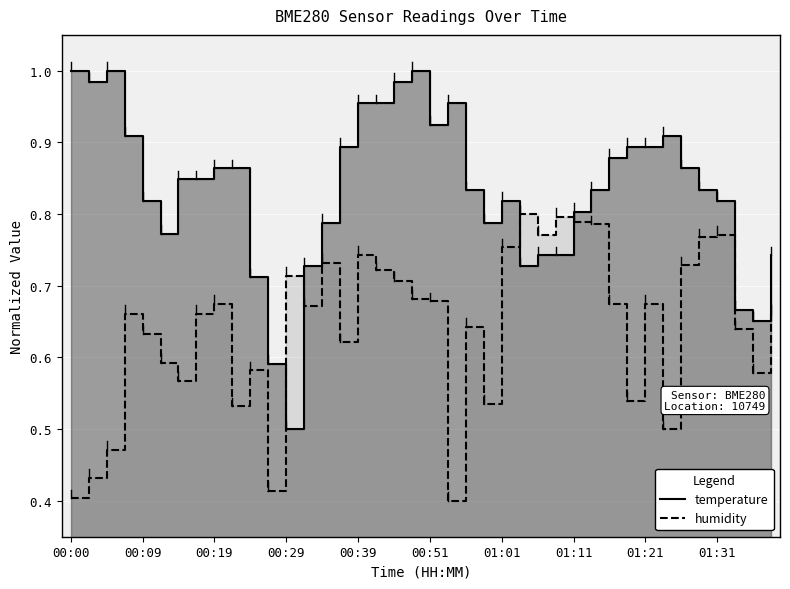

What is the sum of the temperature values at 25 and 00:19?

1.7